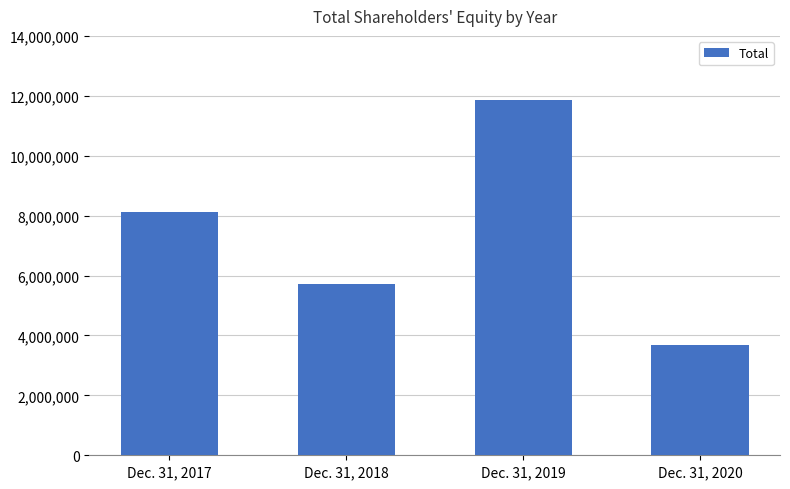

Which label corresponds to the smallest value in the chart?

Dec. 31, 2020